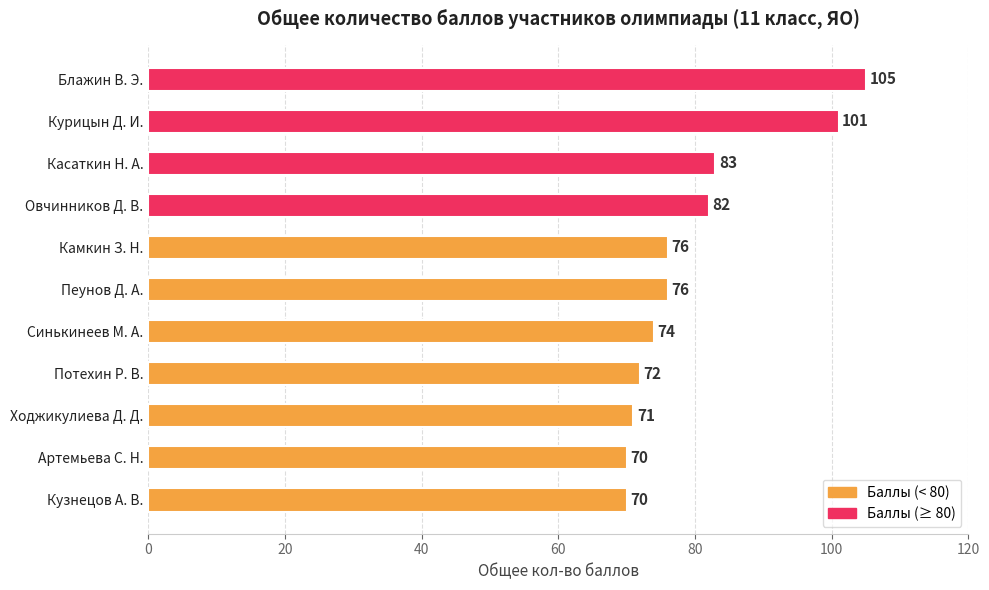

How many values are below 76?

5